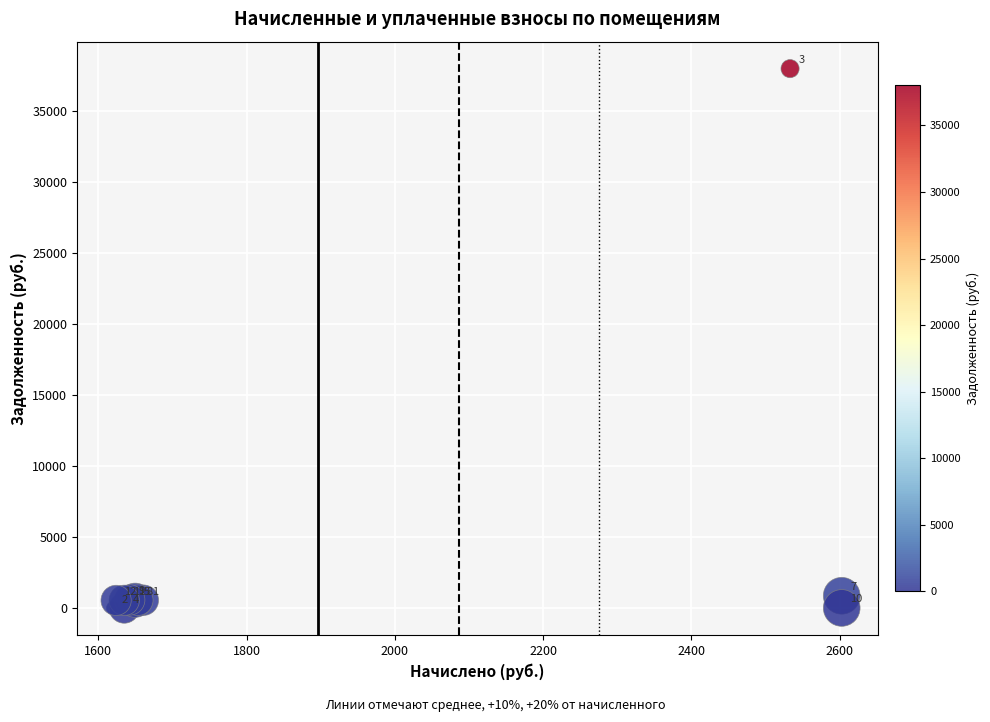

What Y value in the scatter plot is closest to 19005?

867.6